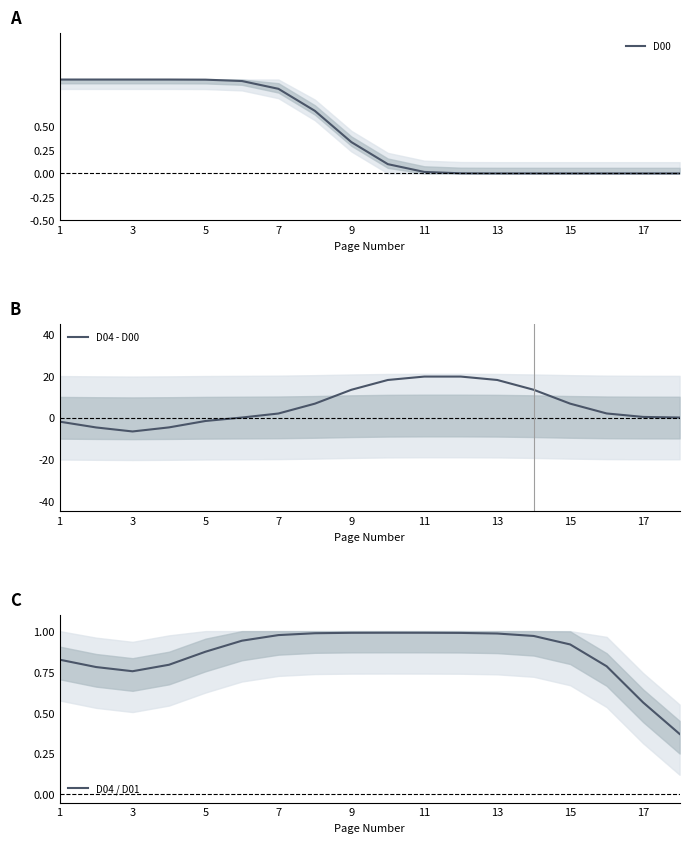

How many lines are shown in the chart?

3